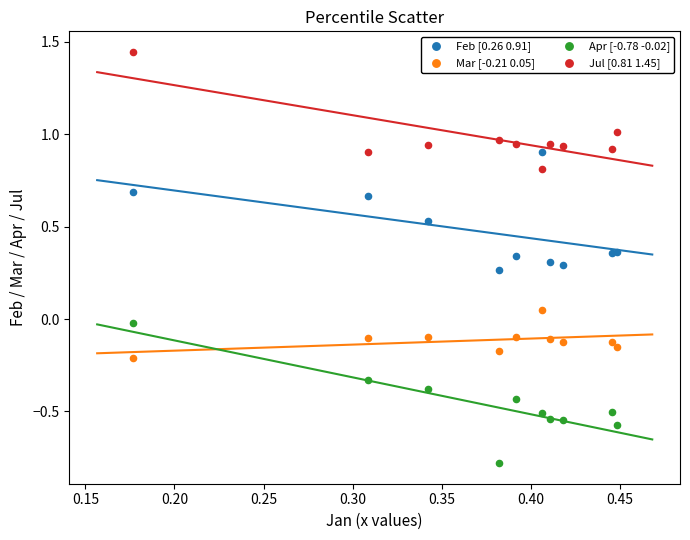

Which series contains the highest Y value?

Jul [0.81 1.45]